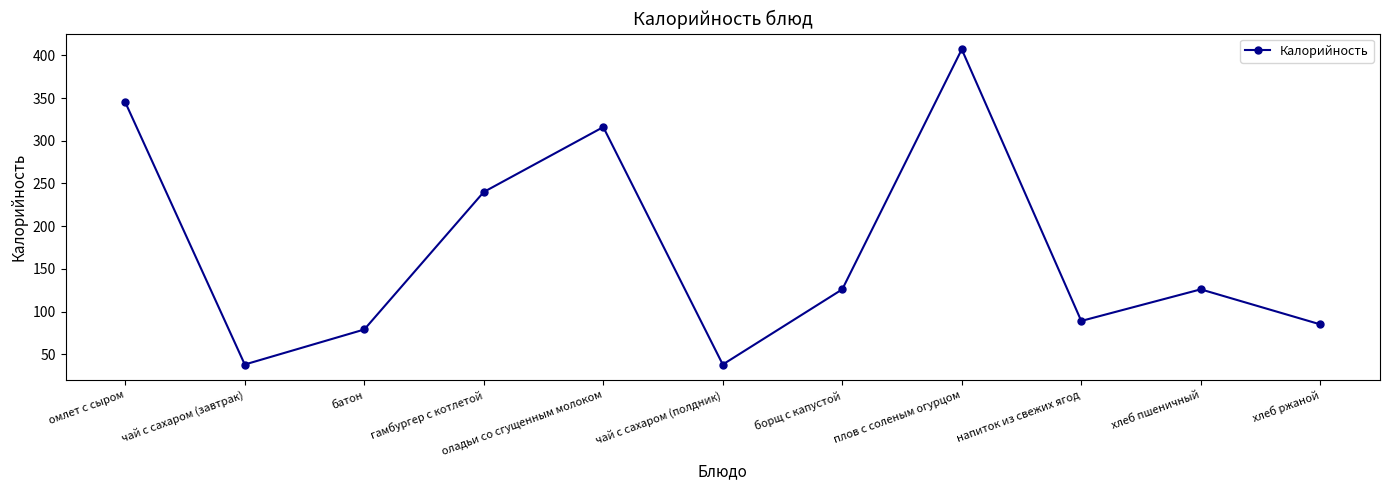

What is the greatest value displayed?

407